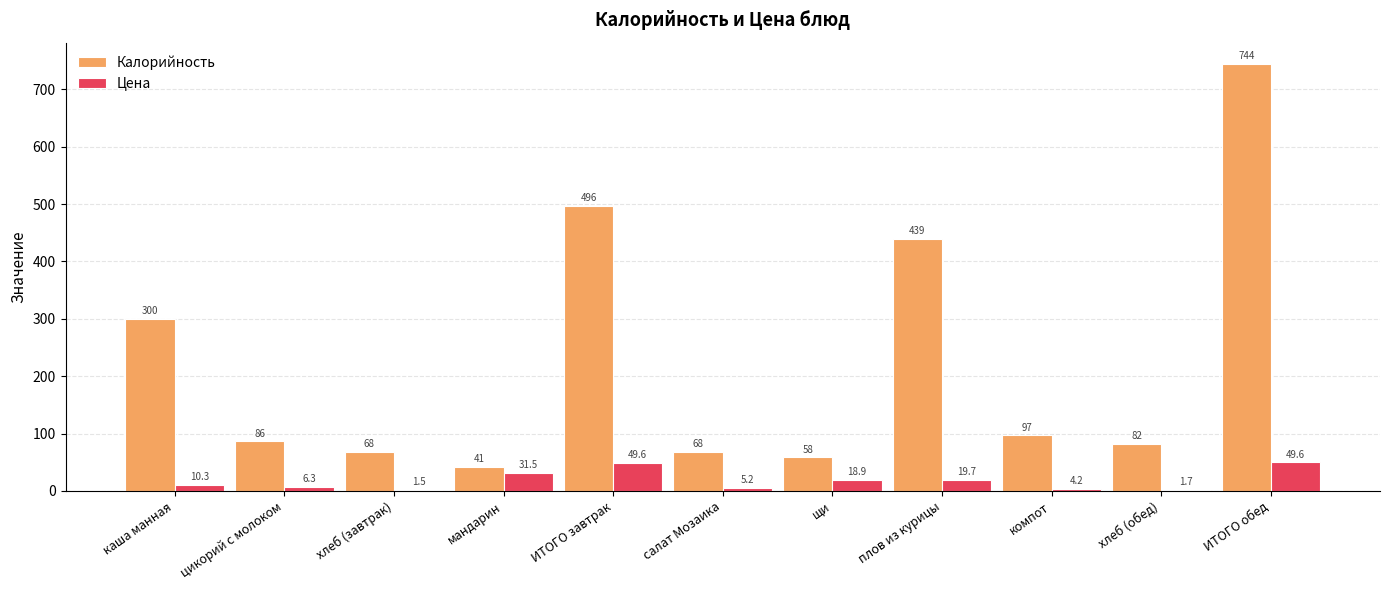

Where does the Цена series first go above 10?

каша манная